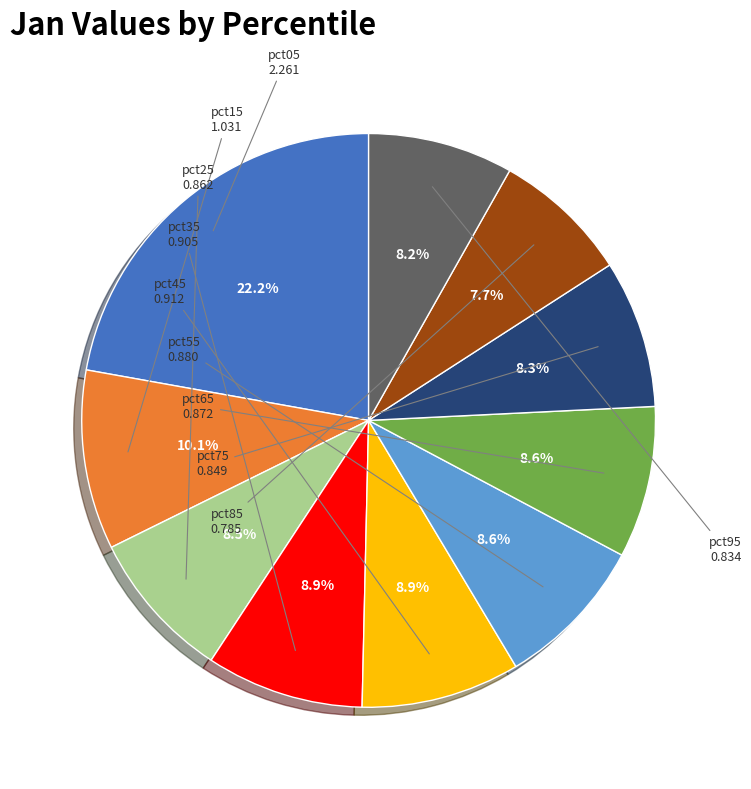

What percentage is the pct95 slice, to the nearest percent?

8%